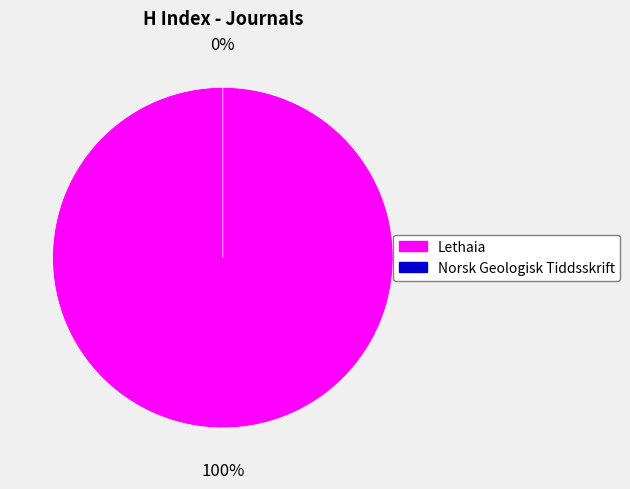

To the nearest percent, what is the difference between the largest and smallest slice percentages?

100%